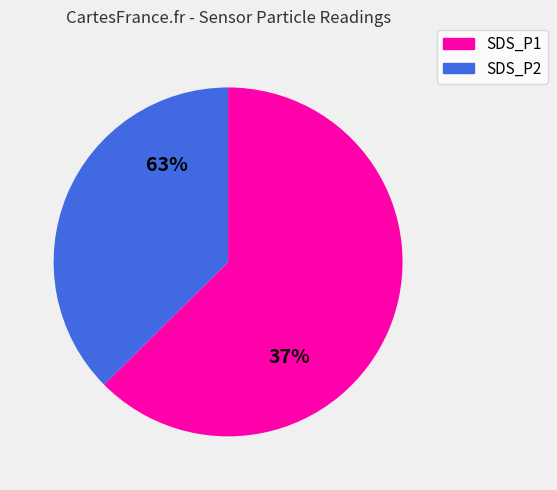

Is there a majority slice in this chart?

Yes